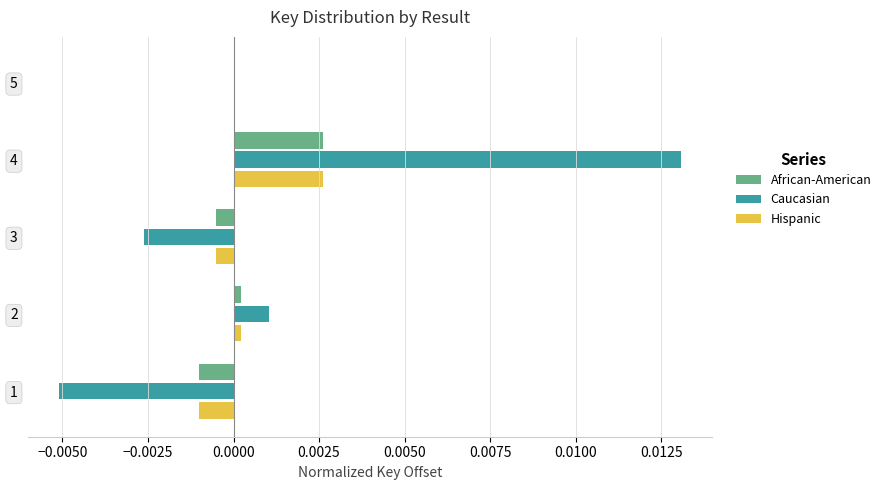

Between 4 and 5, which series saw the biggest shift?

Caucasian